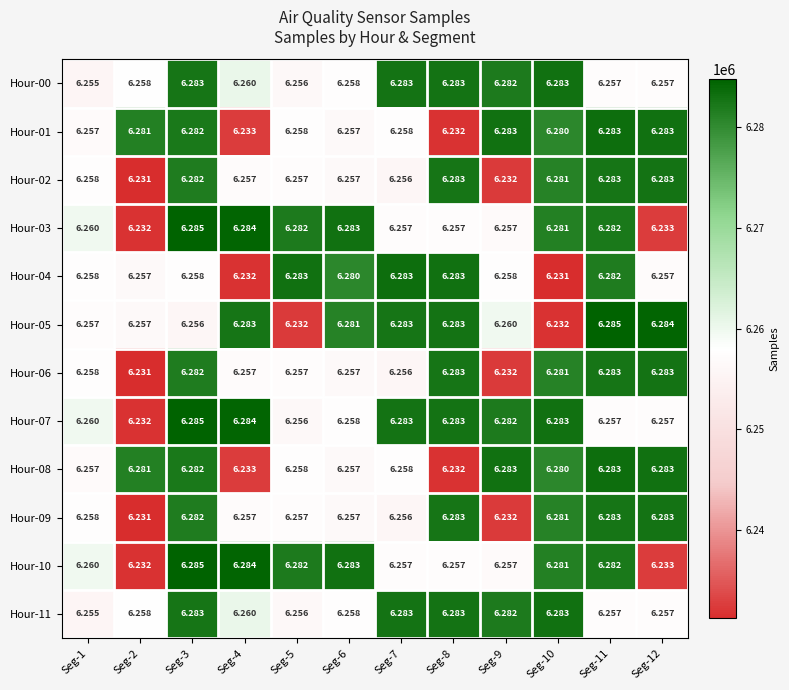

Is the value of Hour-05 at Seg-2 greater than the value of Hour-01 at Seg-12?

No